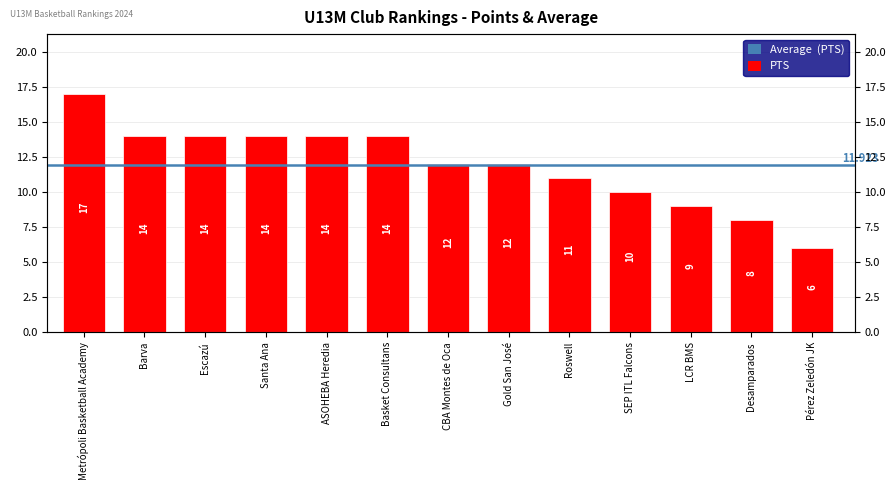

What is the change in value from Roswell to Pérez Zeledón JK?

-5